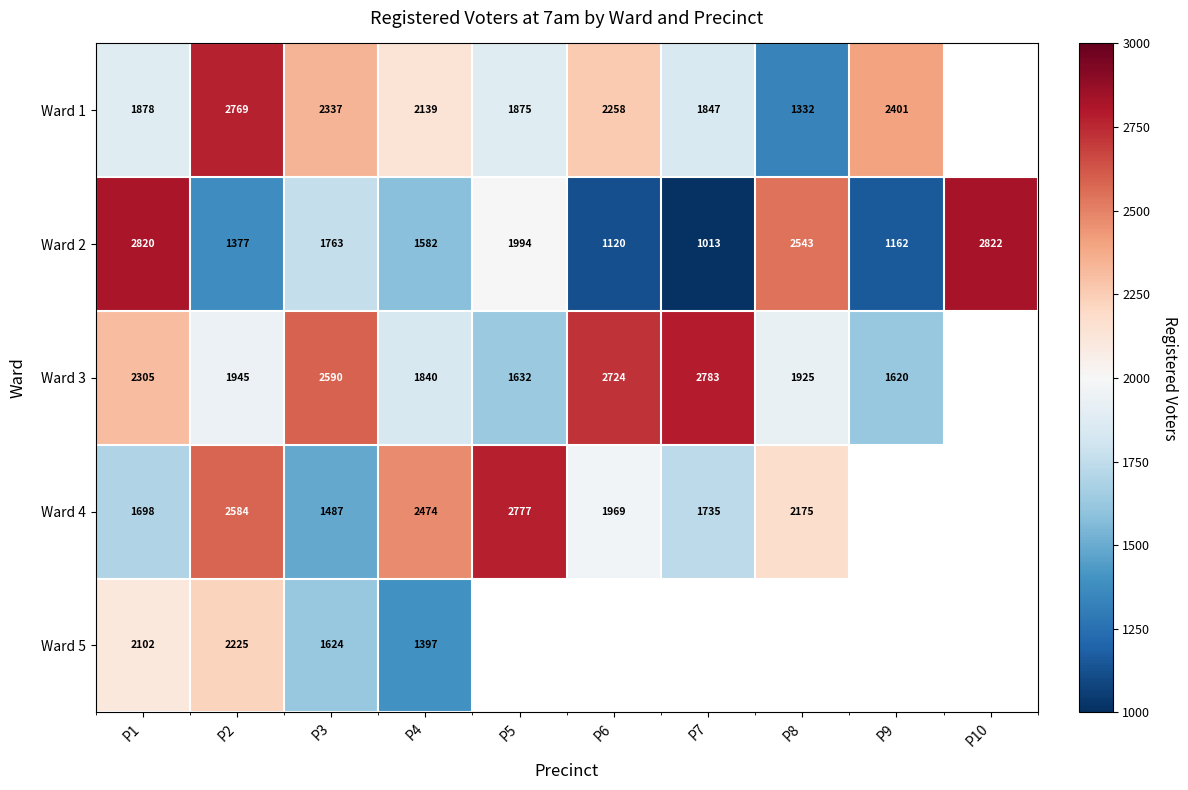

At P4, list the series in order from smallest to largest.

Ward 5, Ward 2, Ward 3, Ward 1, Ward 4